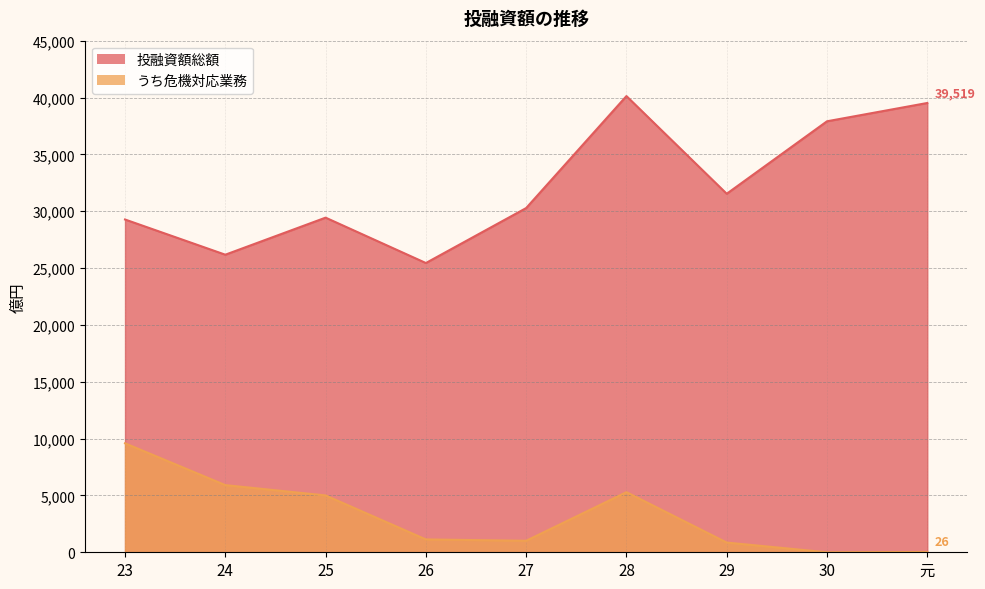

Between 28 and 29, which is larger?

28